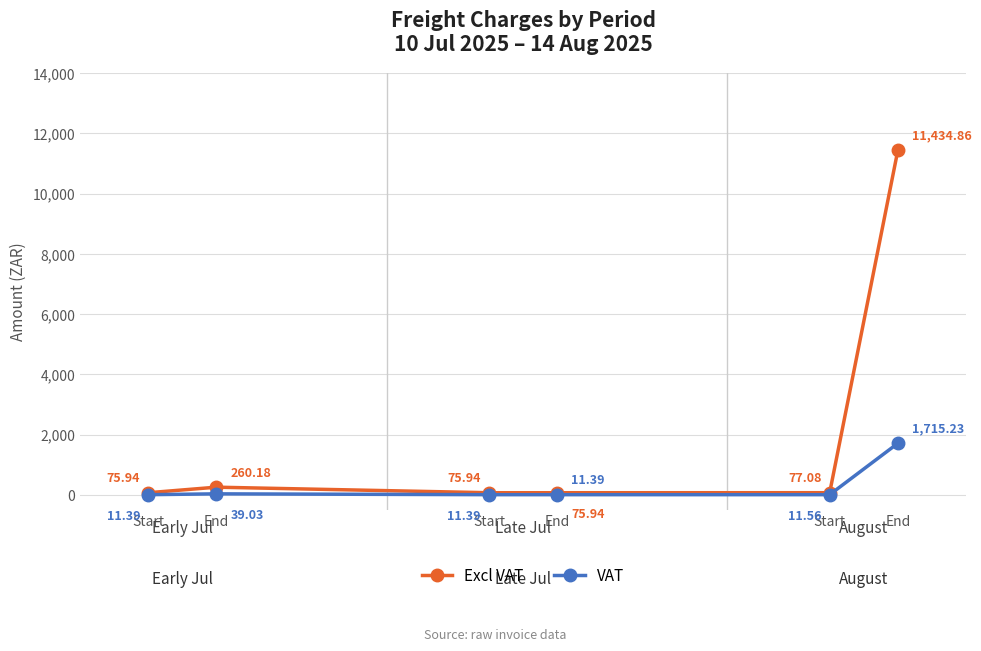

True or false: VAT has a value of 5.1 at Start.

False